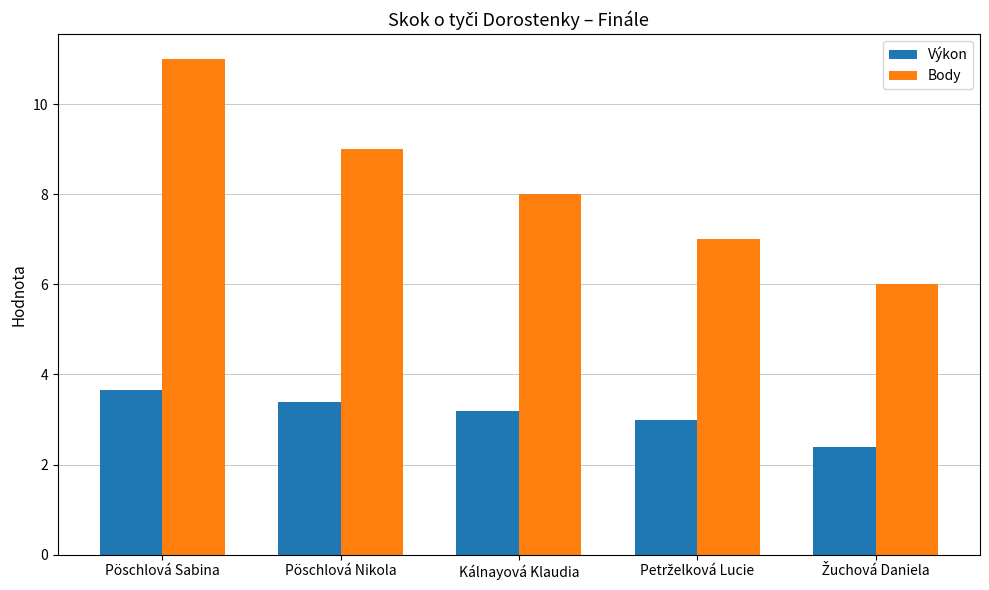

What is the smallest value displayed?

2.4